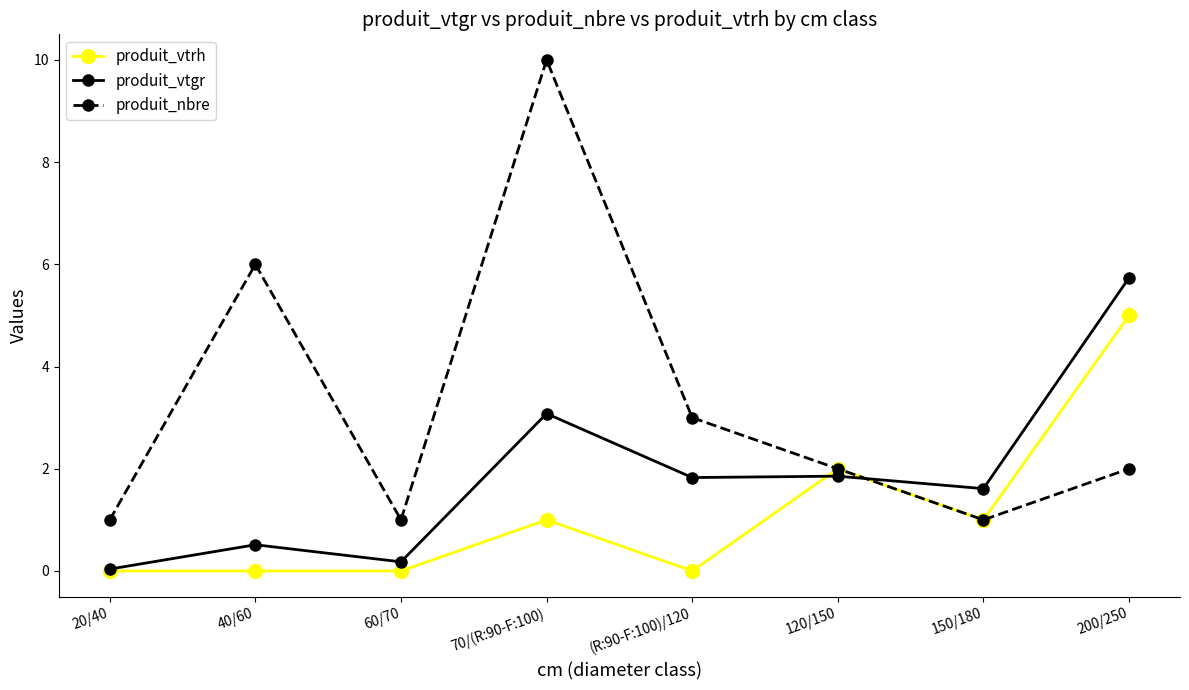

Does the chart have visible grid lines?

No